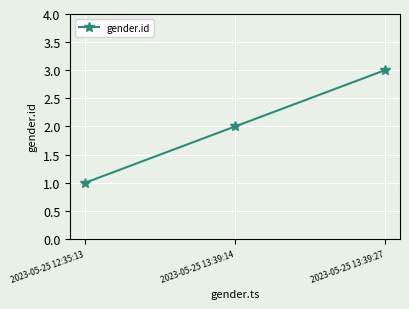

Reading right to left, transcribe all the data shown in this chart.

2023-05-25 13:39:27=3	2023-05-25 13:39:14=2	2023-05-25 12:35:13=1